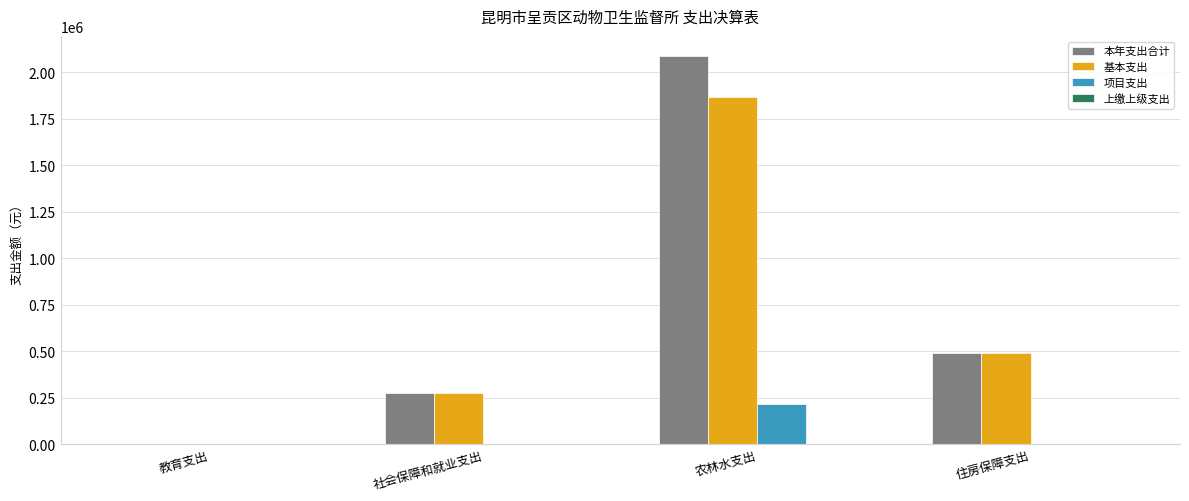

At which label is 基本支出 closest to 936194?

住房保障支出